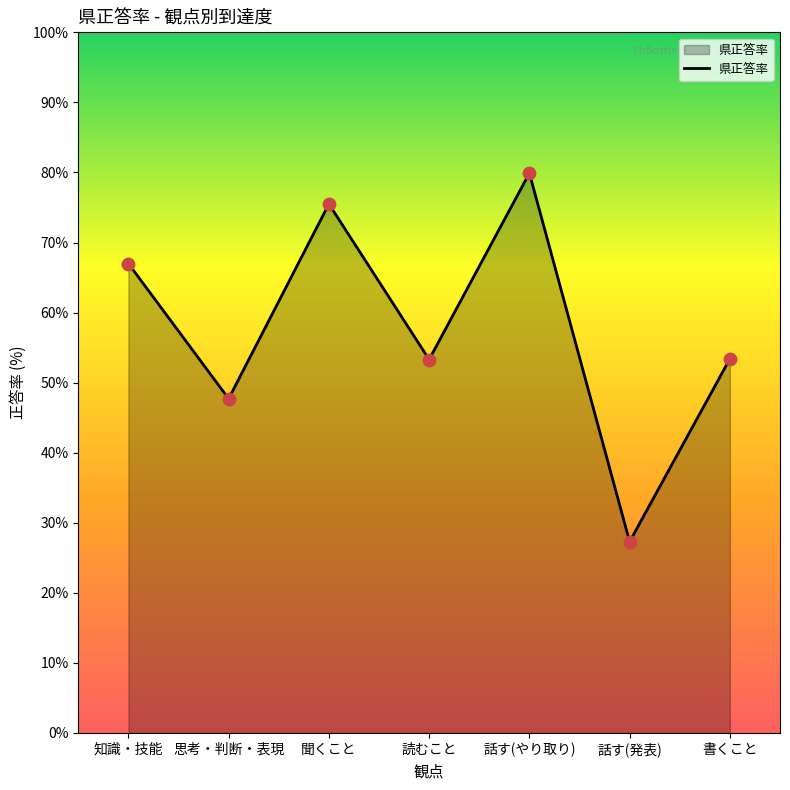

Between 話す(発表) and 読むこと, which is larger?

読むこと